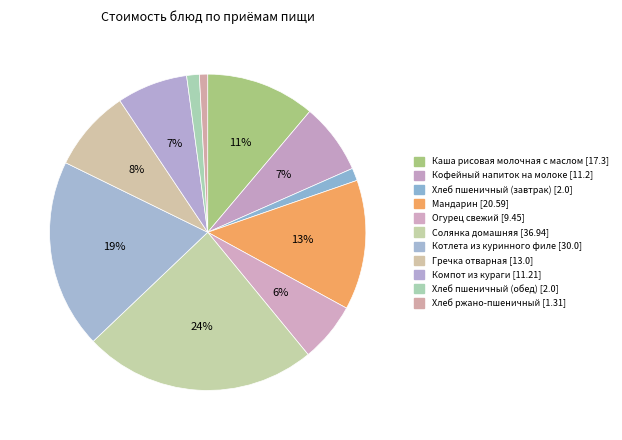

What is the change in value from Компот из кураги to Хлеб ржано-пшеничный?

-9.9